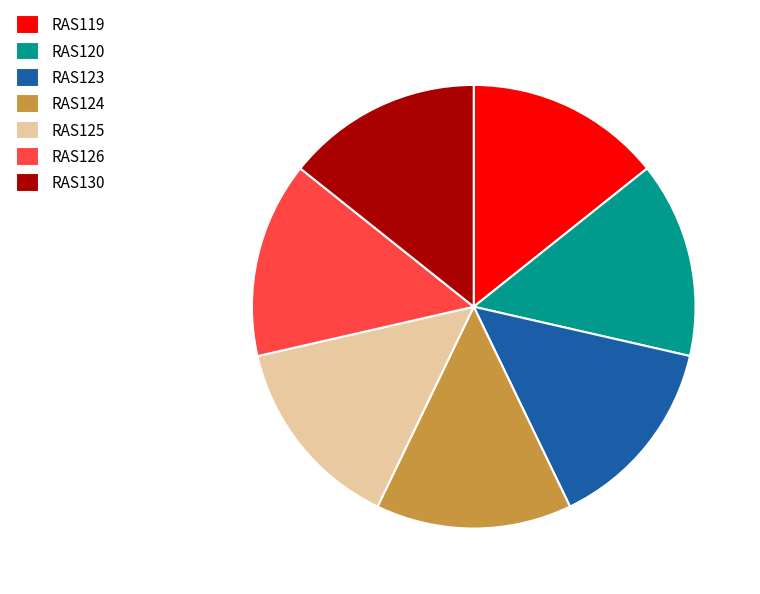

How many segments does this pie chart have?

7